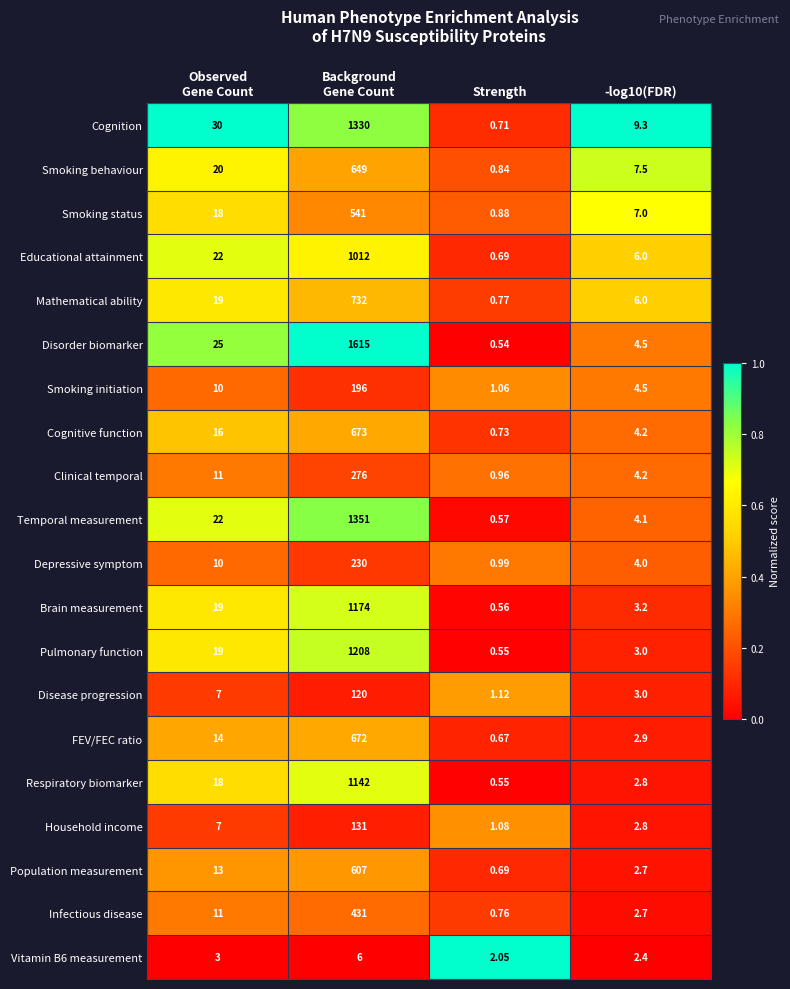

Which category has the lowest value in the Smoking status series?

Strength